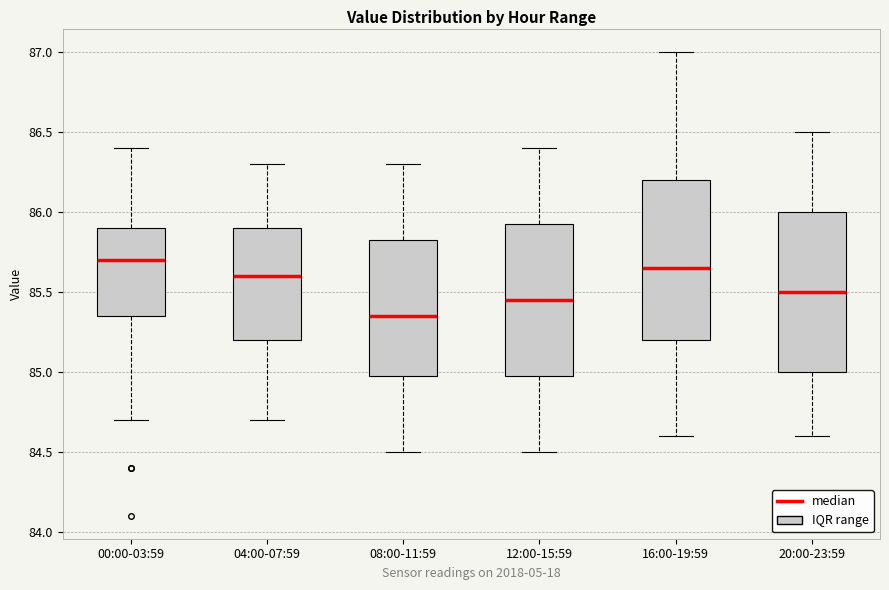

Where does the median line of the box for 08:00-11:59 sit on the y-axis? The values are not printed on the chart, so give them approximately, as read against the axis.

85.35